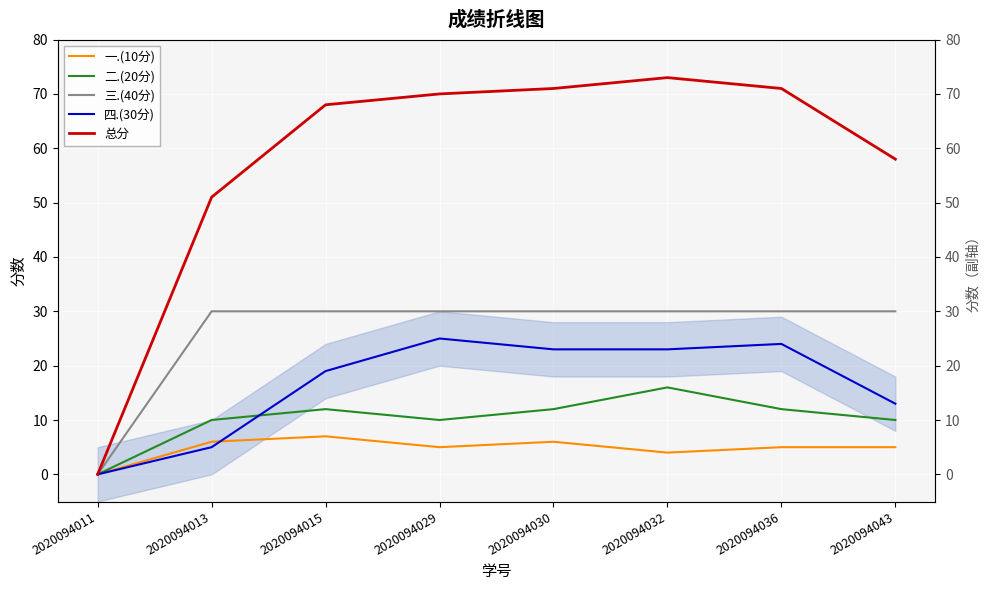

Read the 总分 value at 2020094013.

51